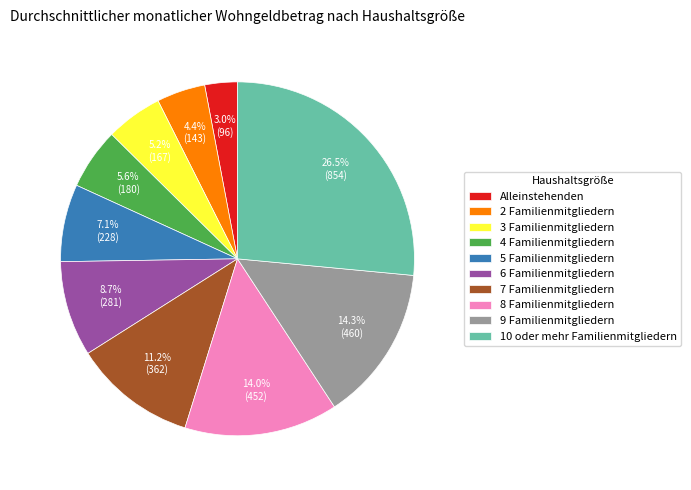

True or false: 5 Familienmitgliedern accounts for 7% of the total.

True